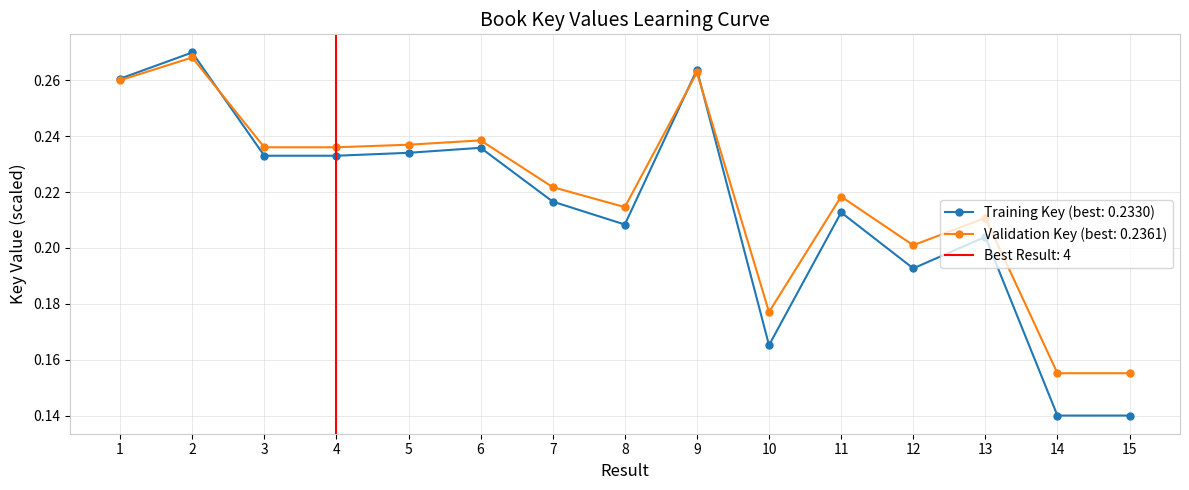

How many Key (Training) values are between 0 and 1?

15